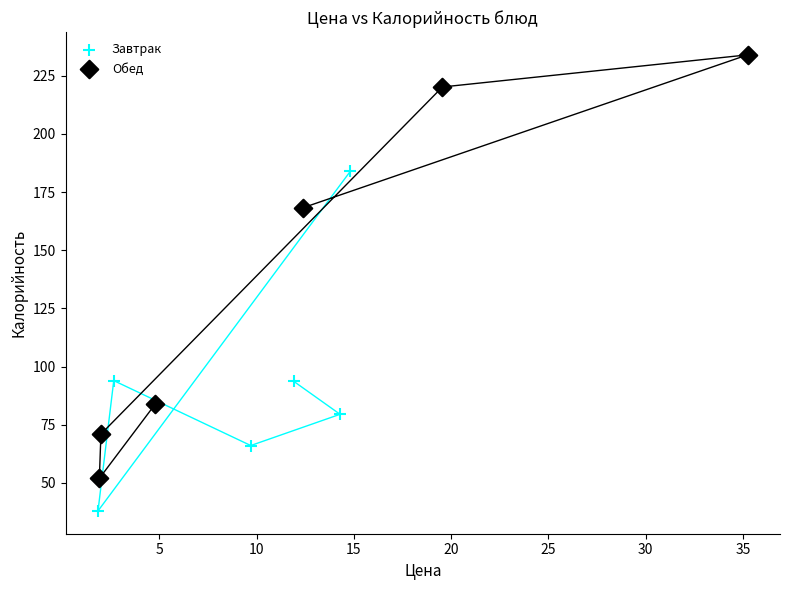

Which series reaches the minimum Y coordinate?

Завтрак